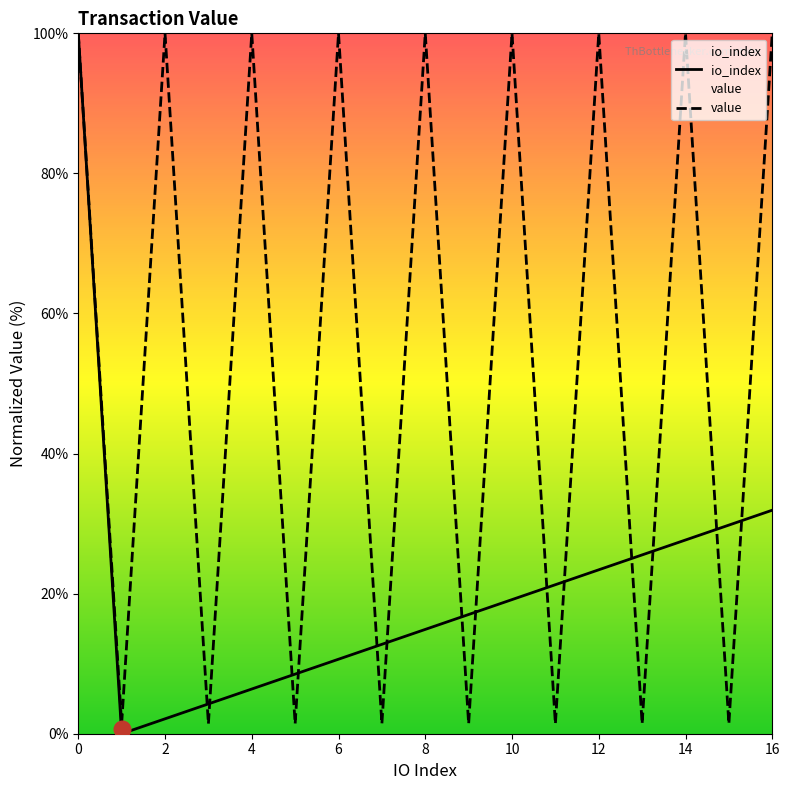

What is the highest value of the io_index series?

100.0